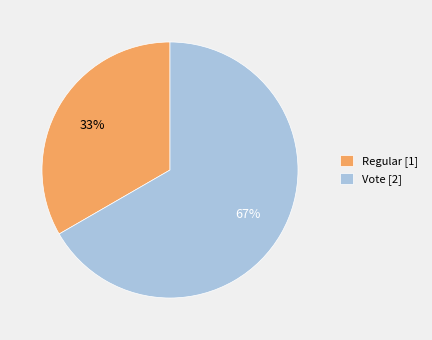

How many segments does this pie chart have?

2